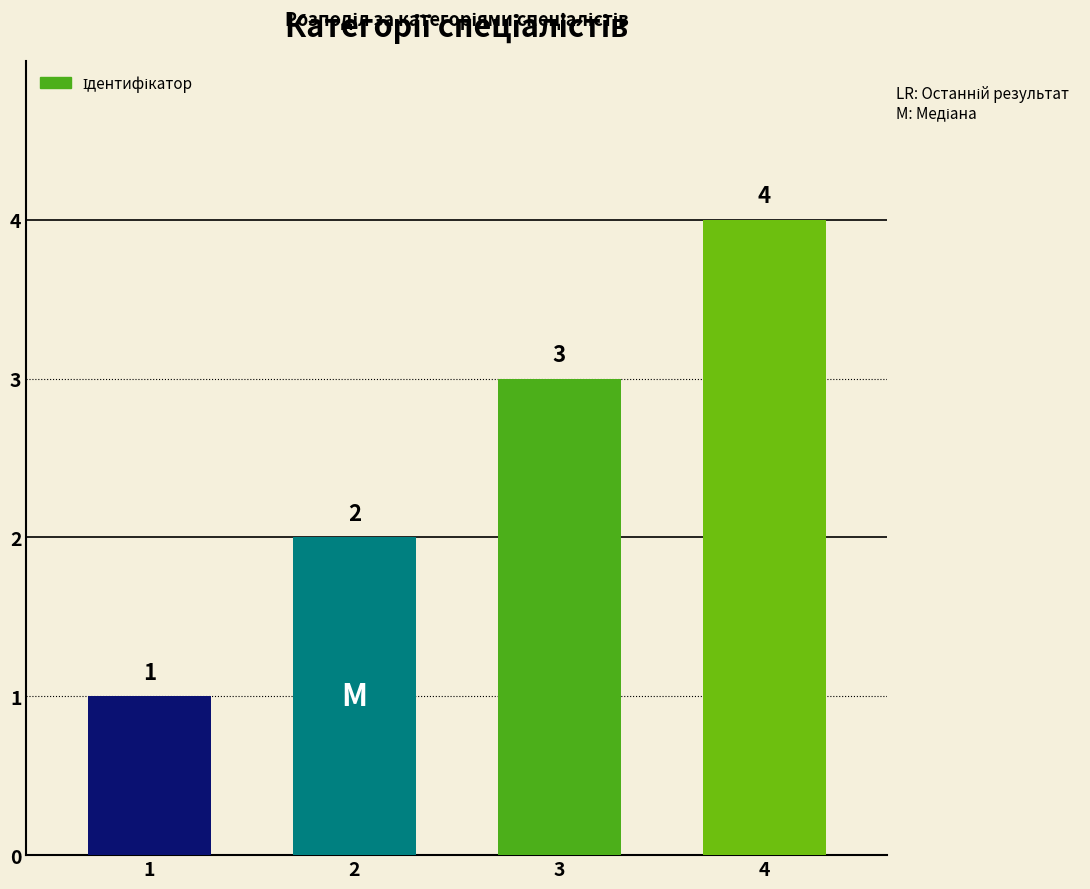

Reading left to right, list all the values displayed in this chart.

1=1	2=2	3=3	4=4